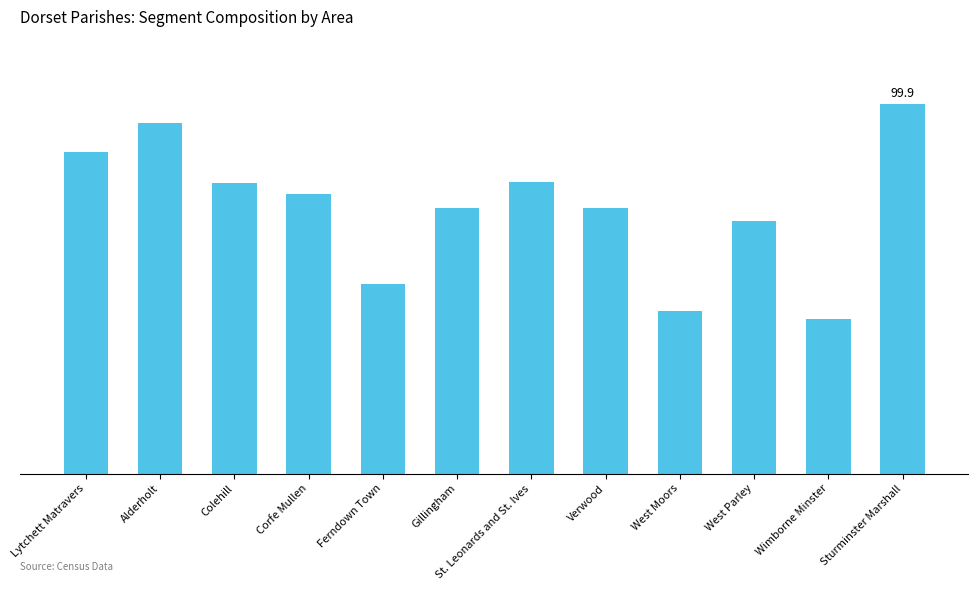

What is the difference between the maximum and second lowest values?

56.1